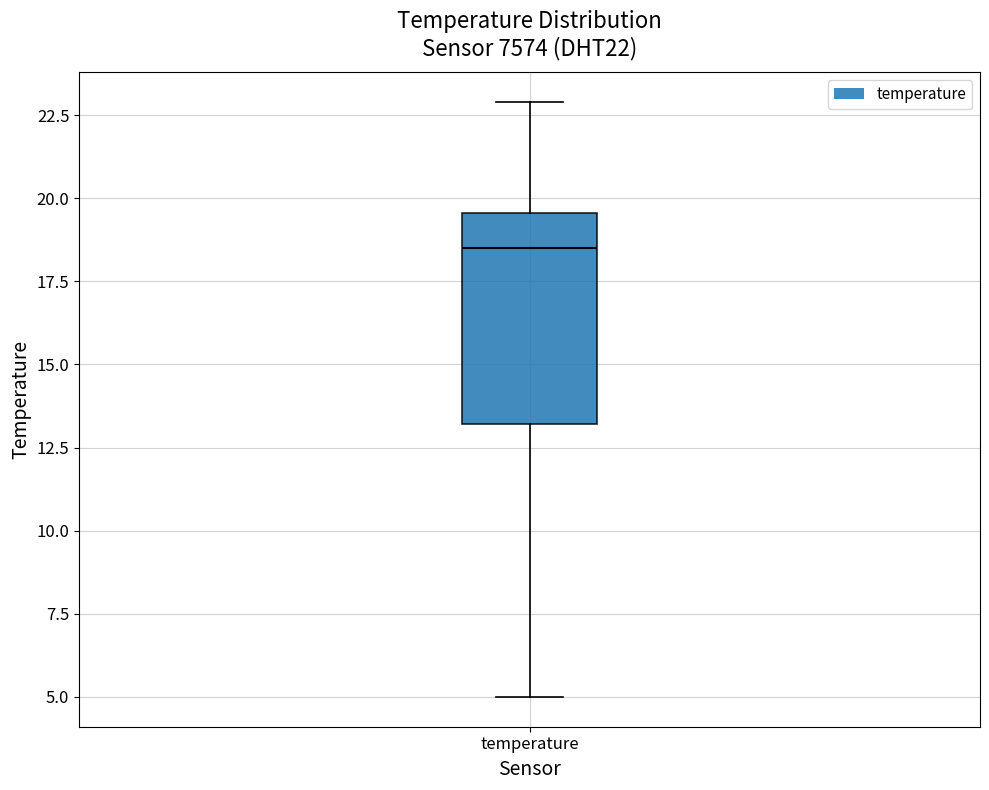

Where is the lower edge of the box for temperature on the y-axis? The values are not printed on the chart, so give them approximately, as read against the axis.

13.0